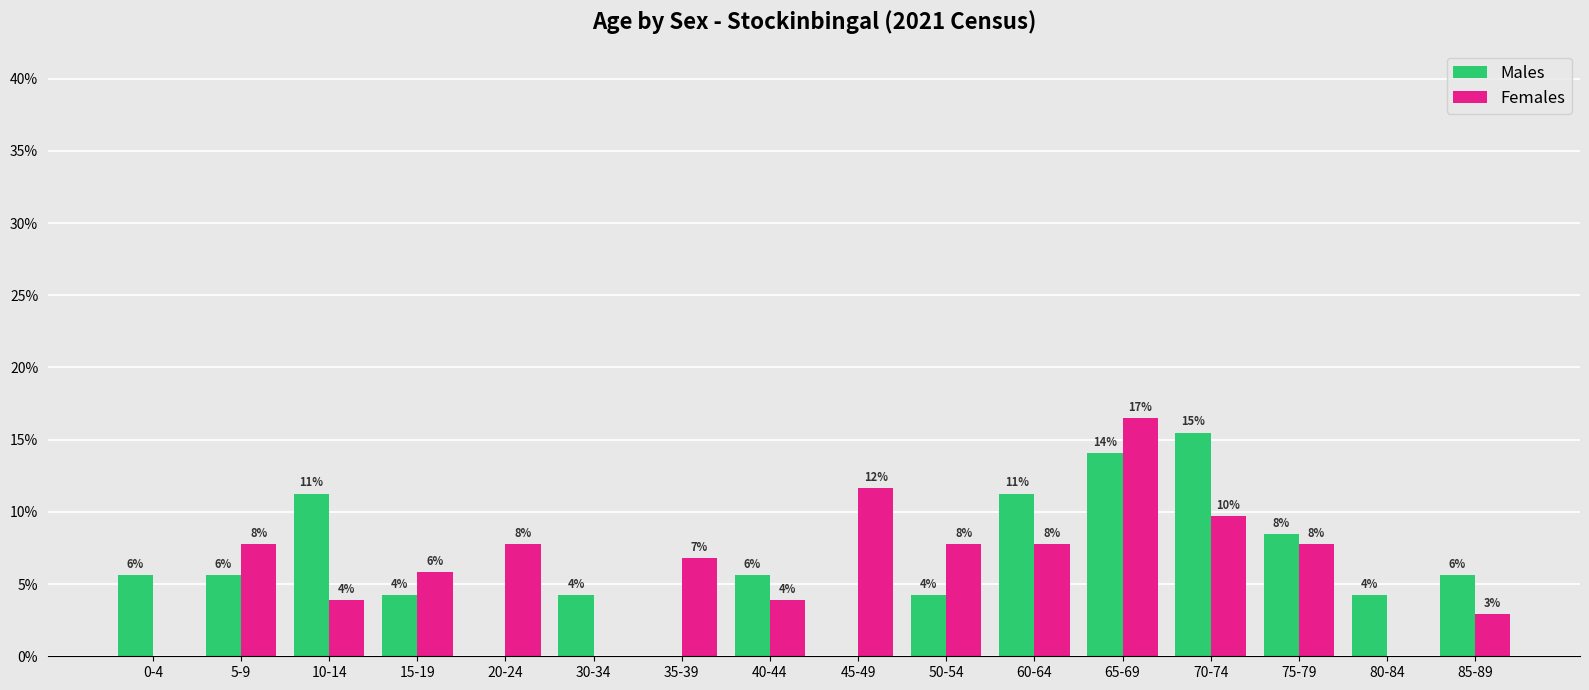

What is the label of the 13th bar from the left?

70-74